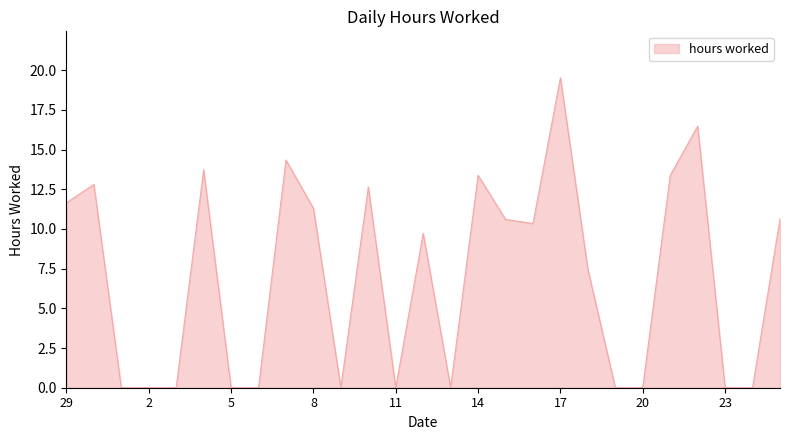

What is the maximum value shown in the chart?

19.5